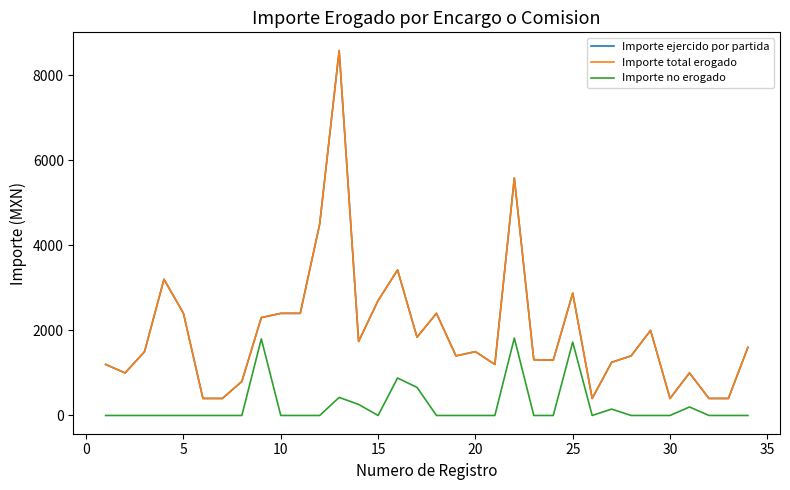

Does the chart have visible grid lines?

No